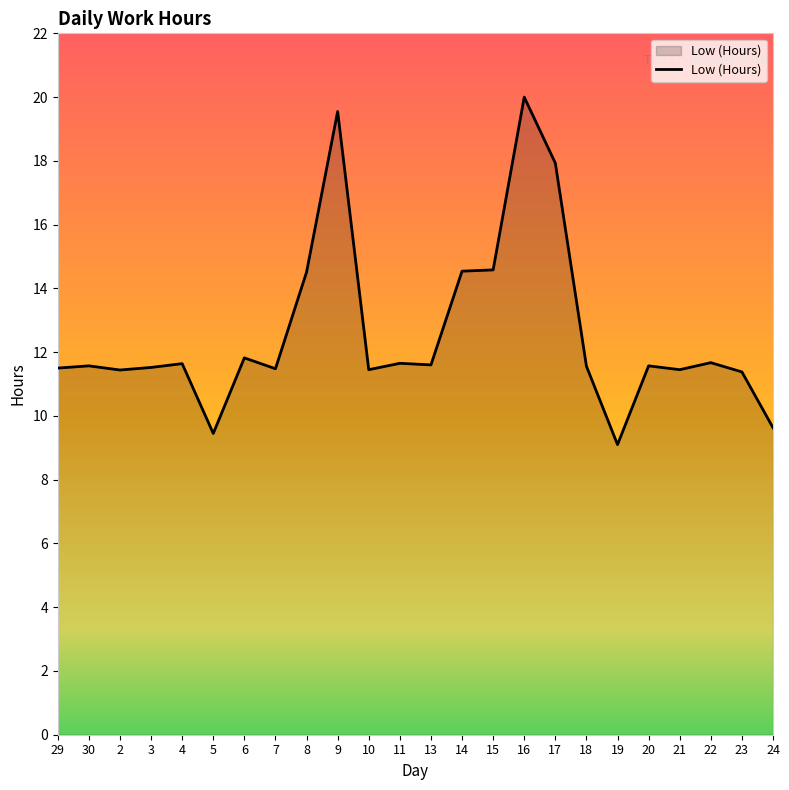

The value at 7 is 11.5. True or false?

True